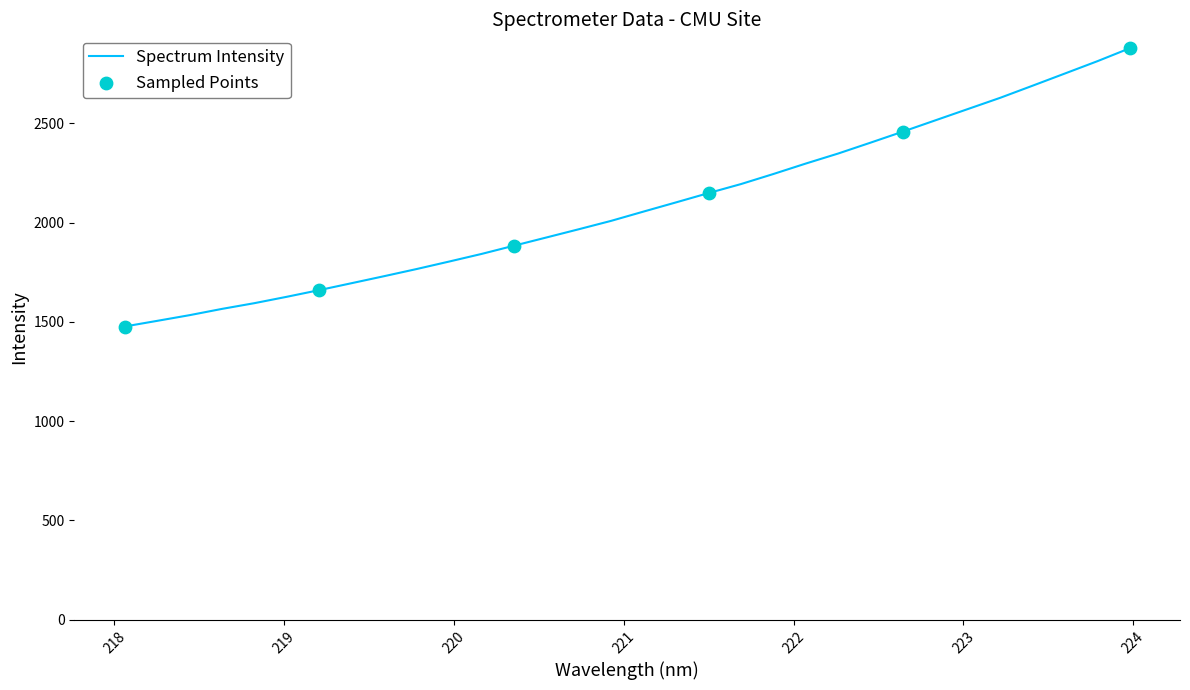

What is the greatest value displayed?

2878.8